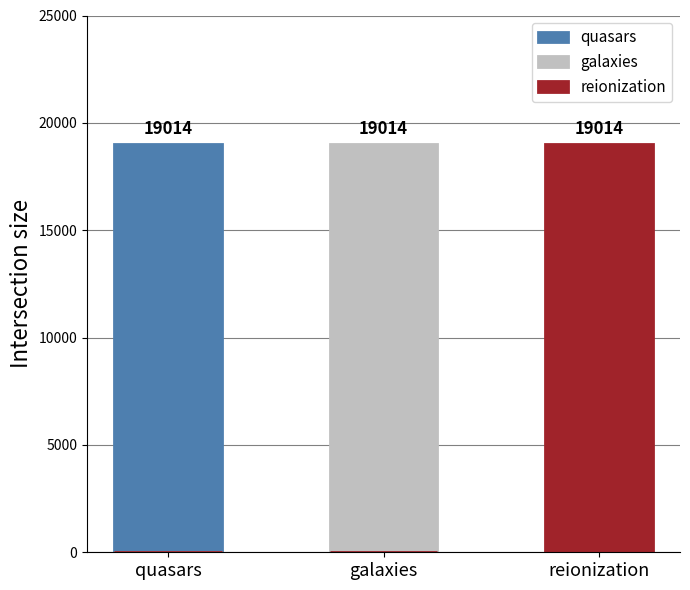

What is the difference between the maximum and minimum values in the quasars series?

19014